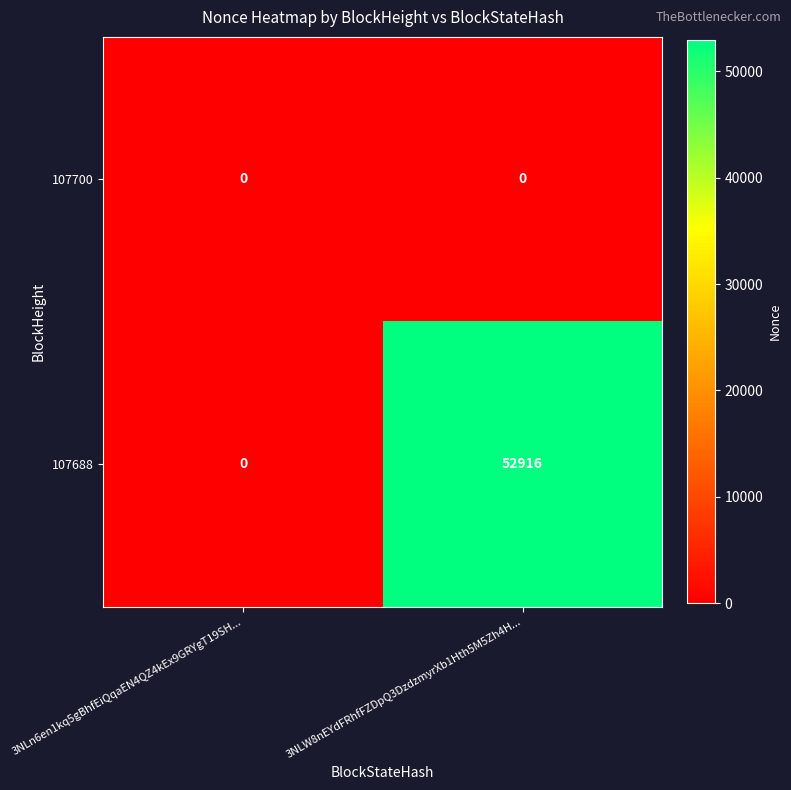

Reading right to left, list all the values displayed in this chart.

107700: 3NLW8nEYdFRhfFZDpQ3DzdzmyrXb1Hth5M5Zh4H...=0	3NLn6en1kq5gBhfEiQqaEN4QZ4kEx9GRYgT19SH...=0
107688: 3NLW8nEYdFRhfFZDpQ3DzdzmyrXb1Hth5M5Zh4H...=52916	3NLn6en1kq5gBhfEiQqaEN4QZ4kEx9GRYgT19SH...=0